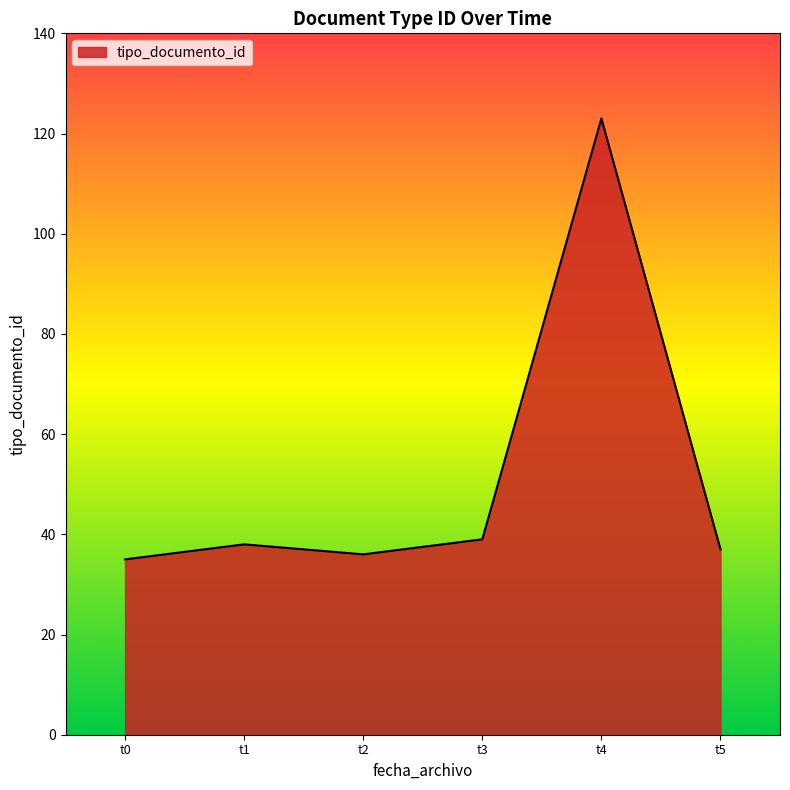

The value at t4 is 123. True or false?

True